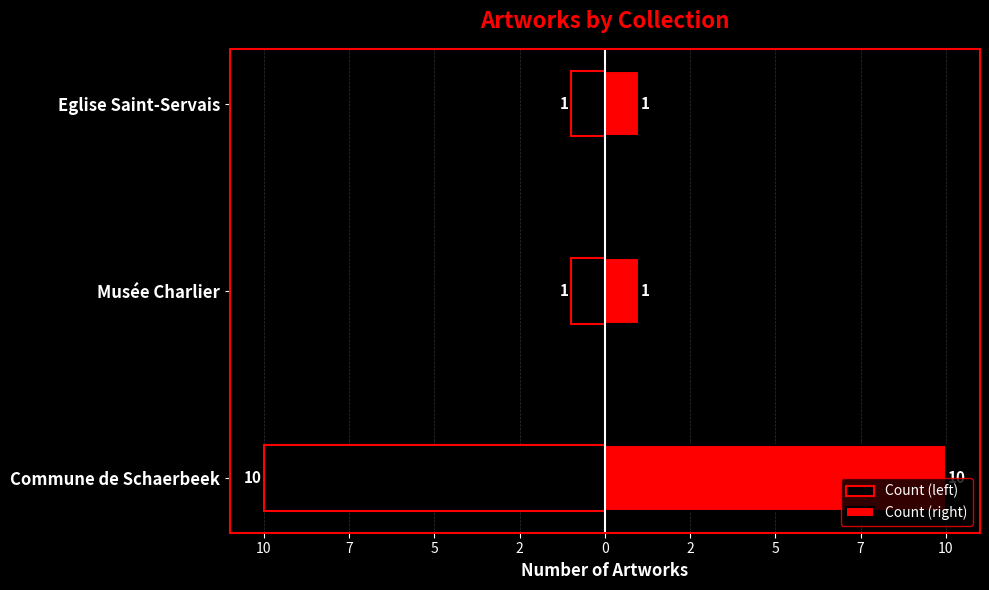

What is the value of the Count (left) bar at the 3rd from the left?

-1